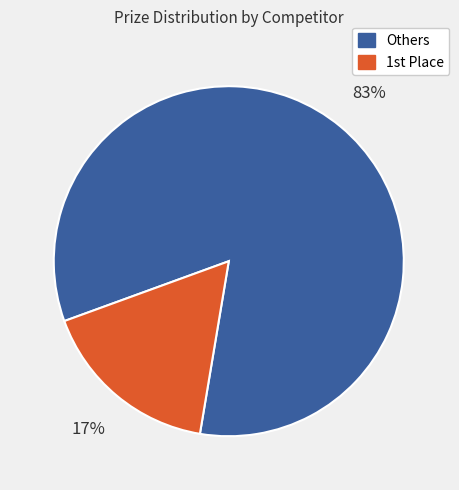

Is there any slice that represents more than half of the pie?

Yes